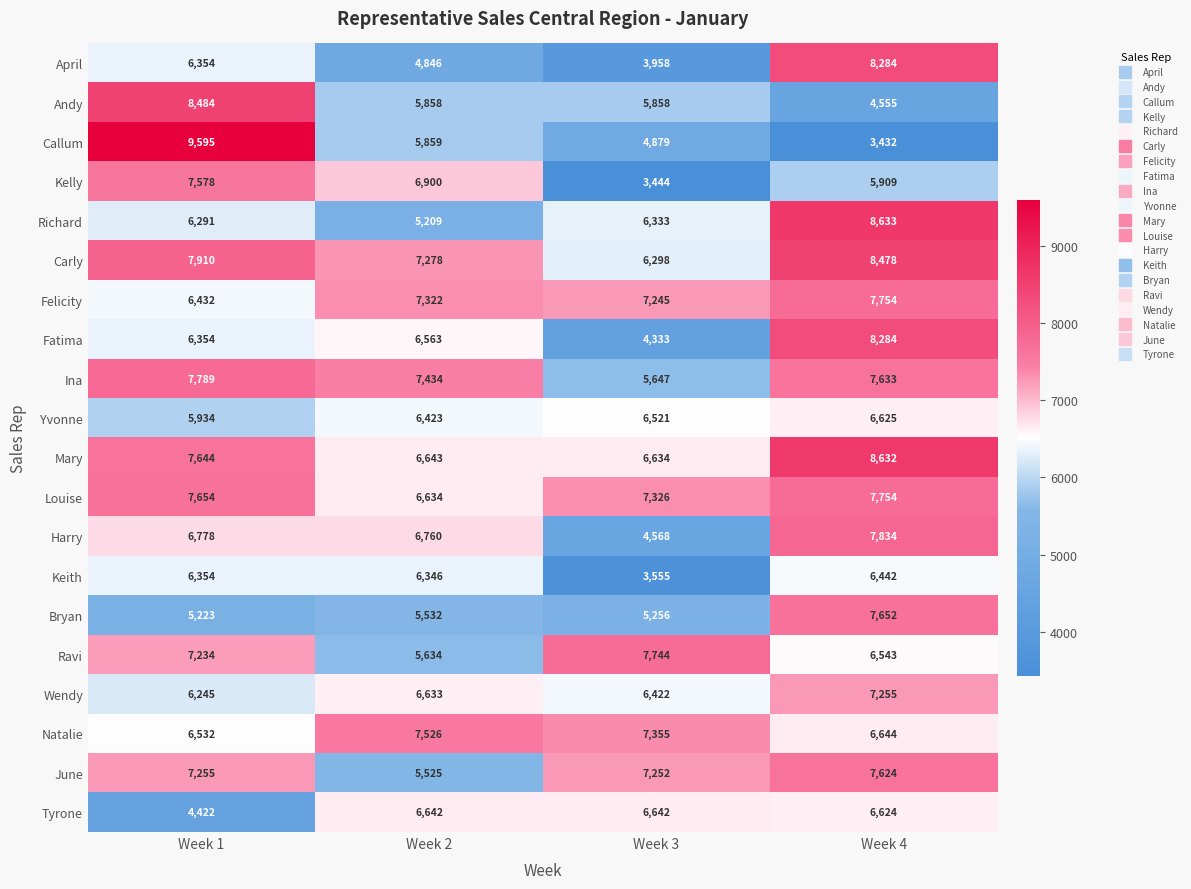

At which label does Wendy reach its peak?

Week 4